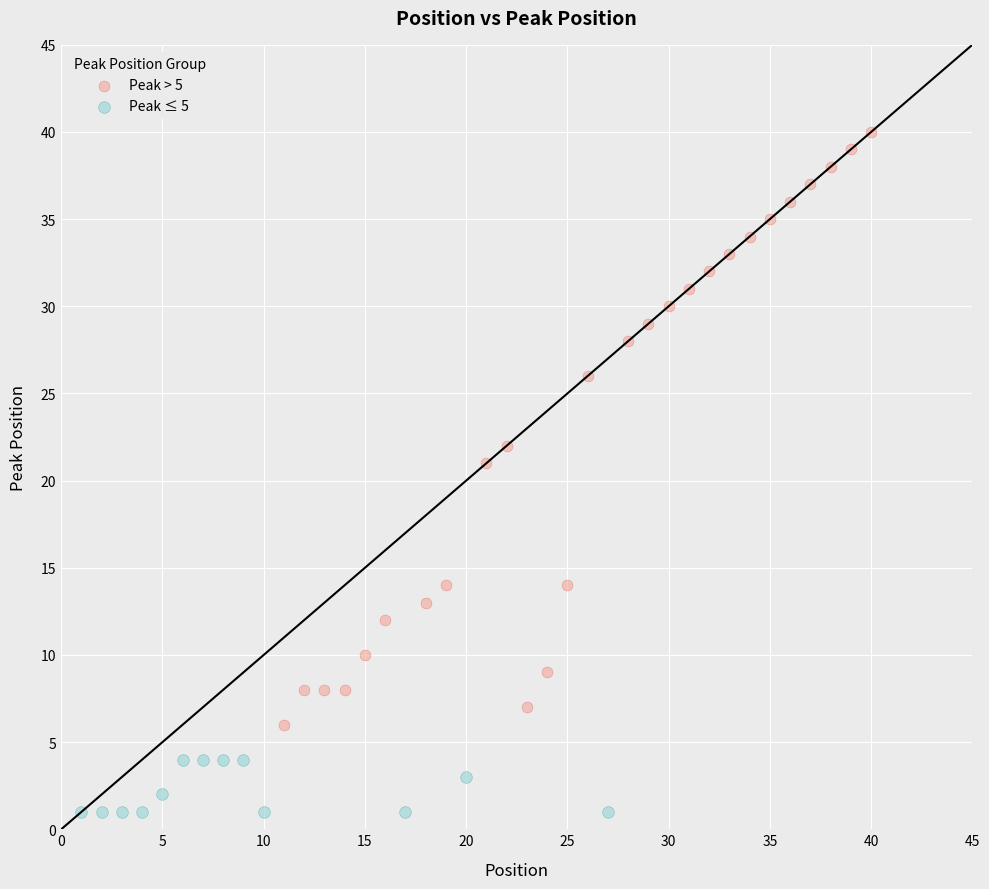

Which series reaches the maximum Y coordinate?

Peak > 5